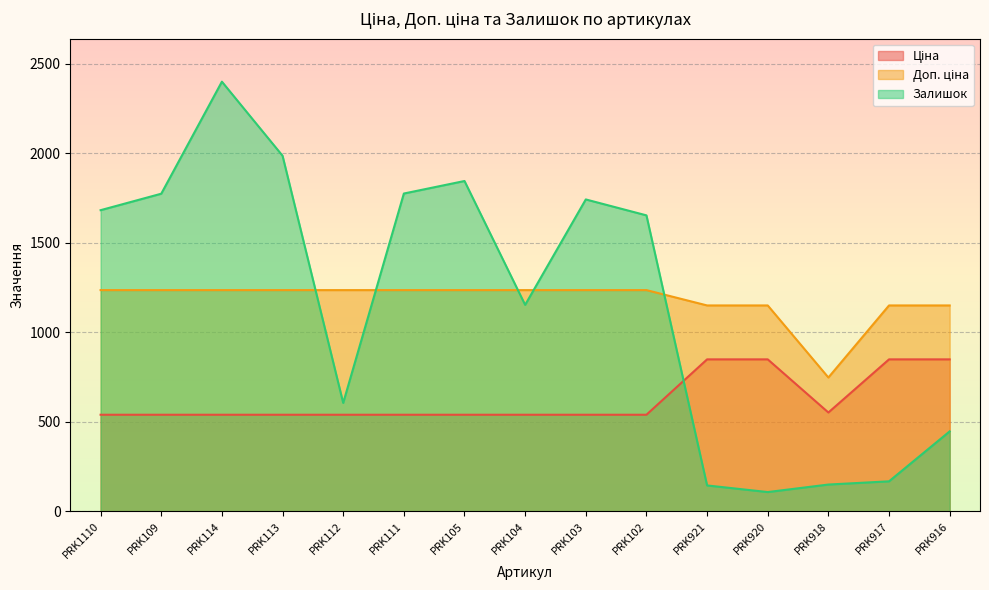

Reading right to left, transcribe all the data shown in this chart.

Ціна: PRK916=848.4	PRK917=848.4	PRK918=551.5	PRK920=848.4	PRK921=848.4	PRK102=539.0	PRK103=539.0	PRK104=539.0	PRK105=539.0	PRK111=539.0	PRK112=539.0	PRK113=539.0	PRK114=539.0	PRK109=539.0	PRK1110=539.0
Доп. ціна: PRK916=1149.7	PRK917=1149.7	PRK918=747.0	PRK920=1149.7	PRK921=1149.7	PRK102=1235.4	PRK103=1235.4	PRK104=1235.4	PRK105=1235.4	PRK111=1235.4	PRK112=1235.4	PRK113=1235.4	PRK114=1235.4	PRK109=1235.4	PRK1110=1235.4
Залишок: PRK916=446.0	PRK917=167.0	PRK918=149.0	PRK920=107.0	PRK921=144.0	PRK102=1653.0	PRK103=1742.0	PRK104=1153.0	PRK105=1845.0	PRK111=1775.0	PRK112=605.0	PRK113=1986.0	PRK114=2400.0	PRK109=1774.0	PRK1110=1682.0